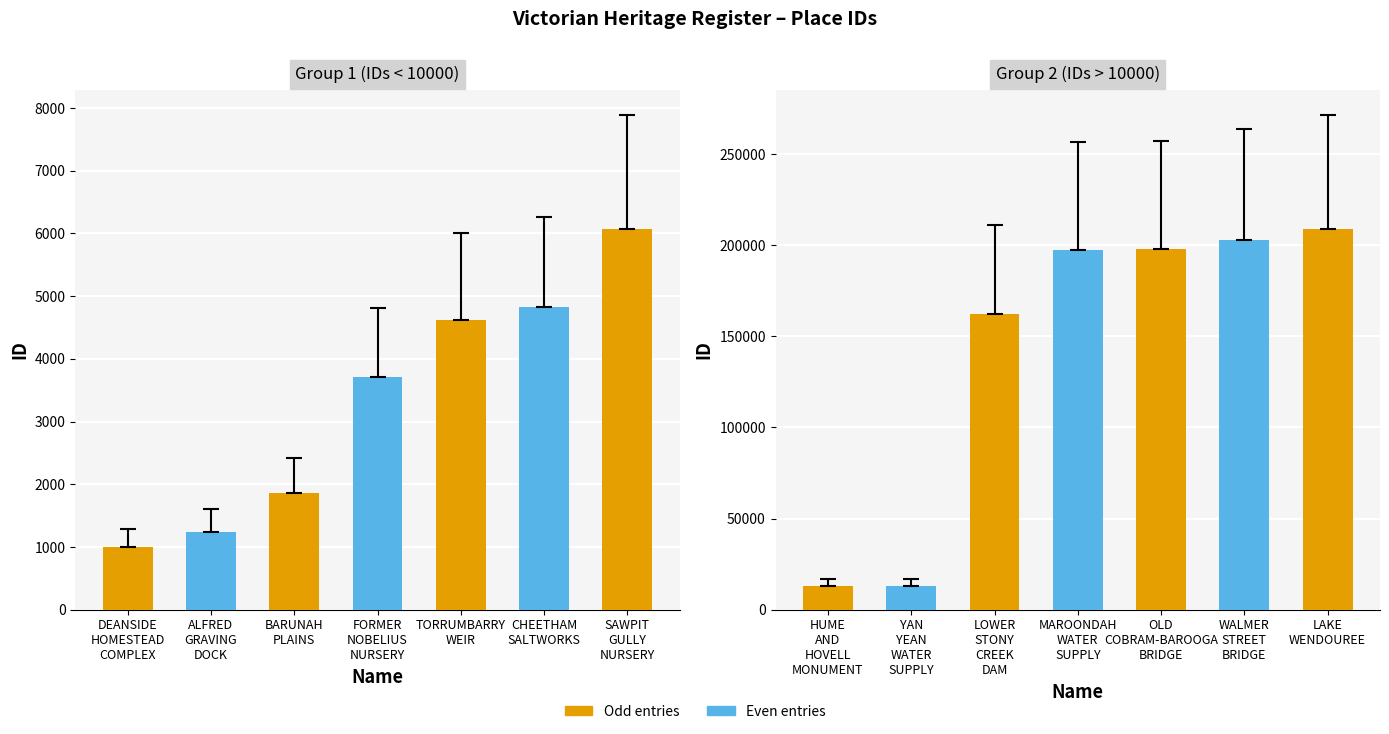

What is the difference between the maximum and second lowest values?

207604